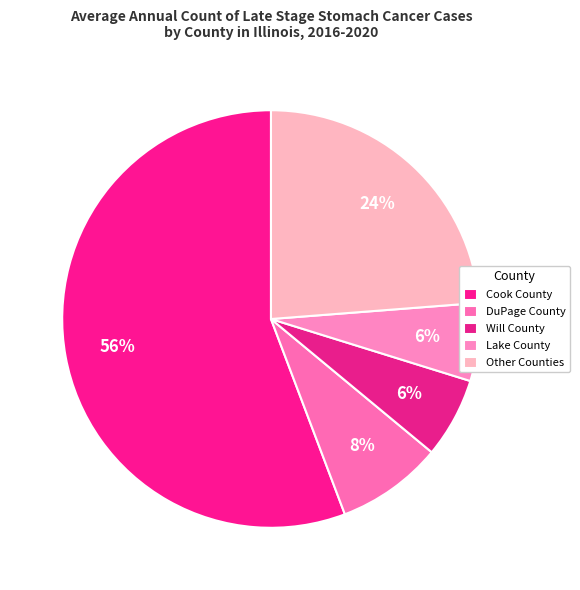

How many segments does this pie chart have?

5